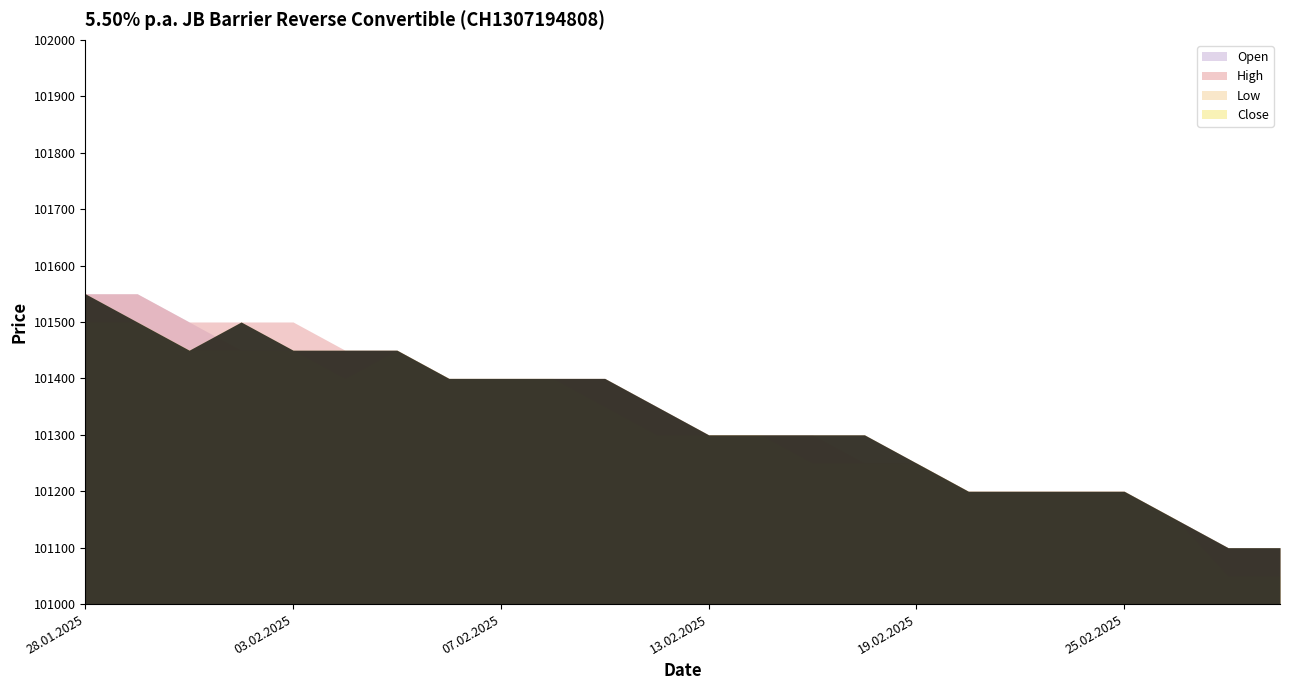

Does the chart display data point markers on the line(s)?

No